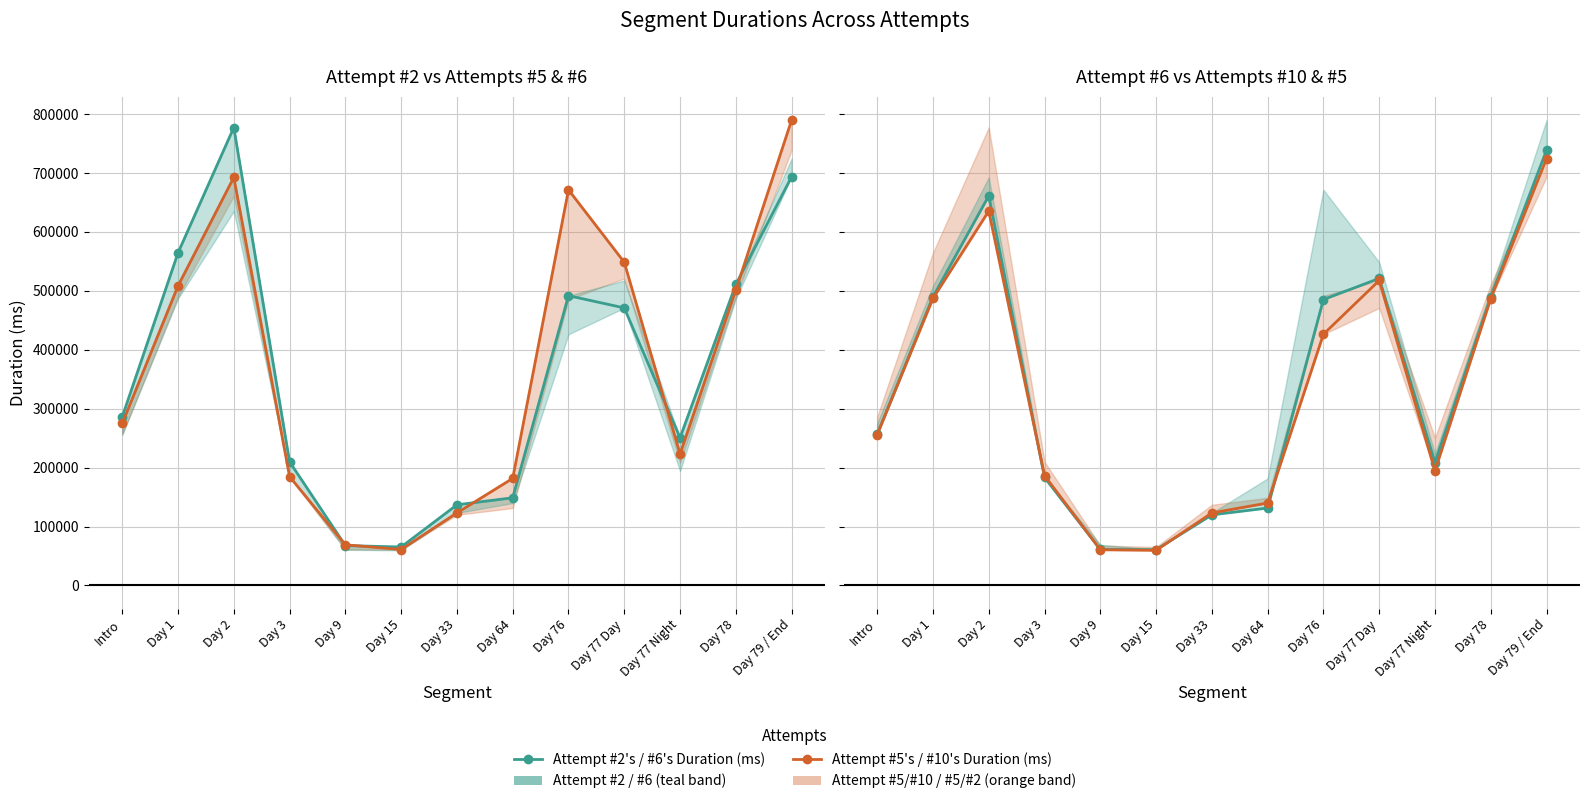

Rank the series by their average value, from lowest to highest.

Attempt #10's Duration (ms), Attempt #6's Duration (ms), Attempt #2's Duration (ms), Attempt #5's Duration (ms)